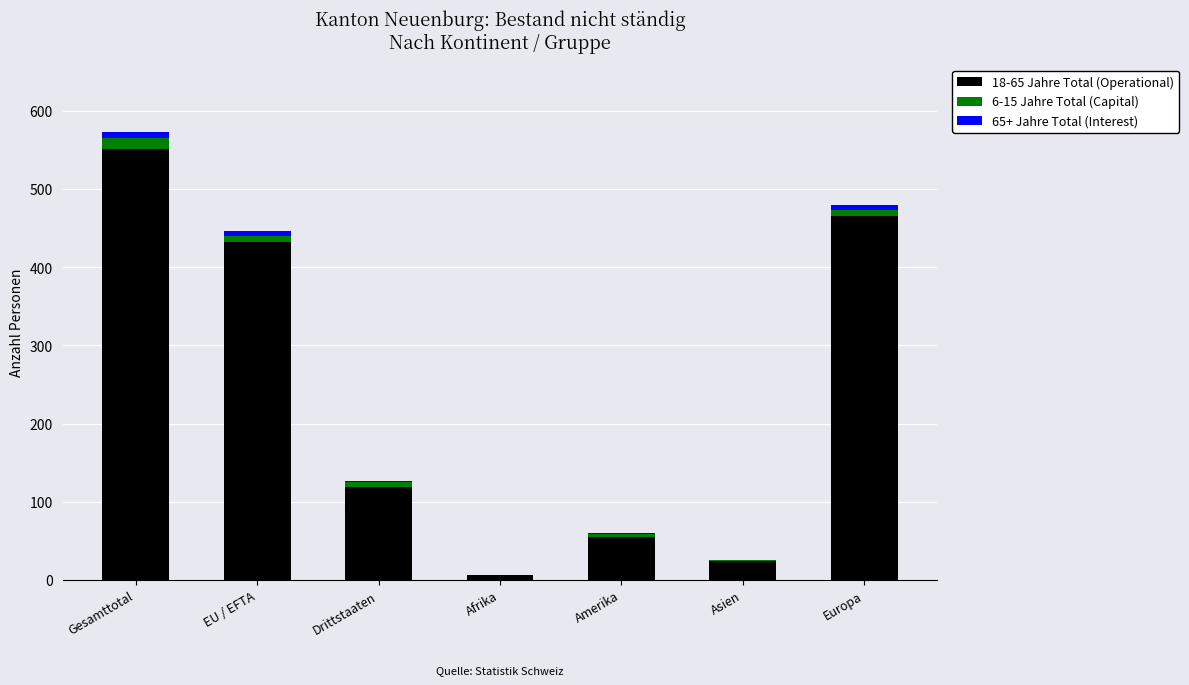

At which category is the sum across all series the highest?

Gesamttotal